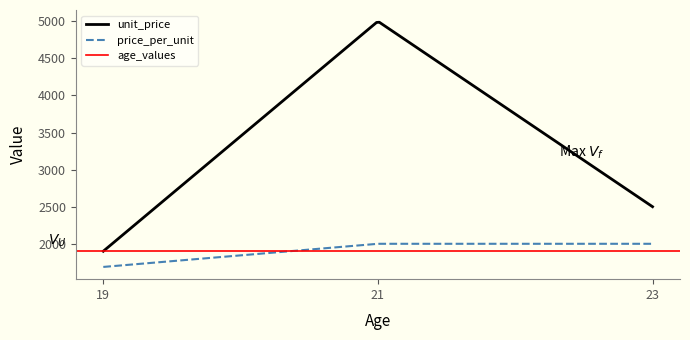

What is the greatest value displayed?

5000.0